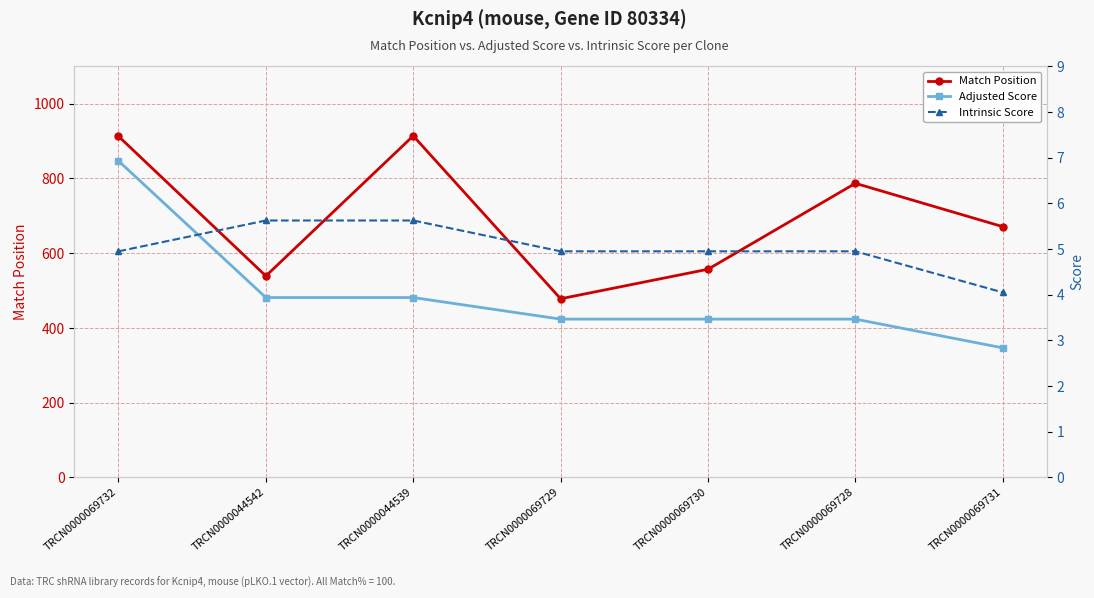

Reading right to left, extract all data points from this chart.

Match Position: TRCN0000069731=671.0	TRCN0000069728=787.0	TRCN0000069730=557.0	TRCN0000069729=478.0	TRCN0000044539=914.0	TRCN0000044542=539.0	TRCN0000069732=913.0
Adjusted Score: TRCN0000069731=2.8	TRCN0000069728=3.5	TRCN0000069730=3.5	TRCN0000069729=3.5	TRCN0000044539=3.9	TRCN0000044542=3.9	TRCN0000069732=6.9
Intrinsic Score: TRCN0000069731=4.0	TRCN0000069728=5.0	TRCN0000069730=5.0	TRCN0000069729=5.0	TRCN0000044539=5.6	TRCN0000044542=5.6	TRCN0000069732=5.0